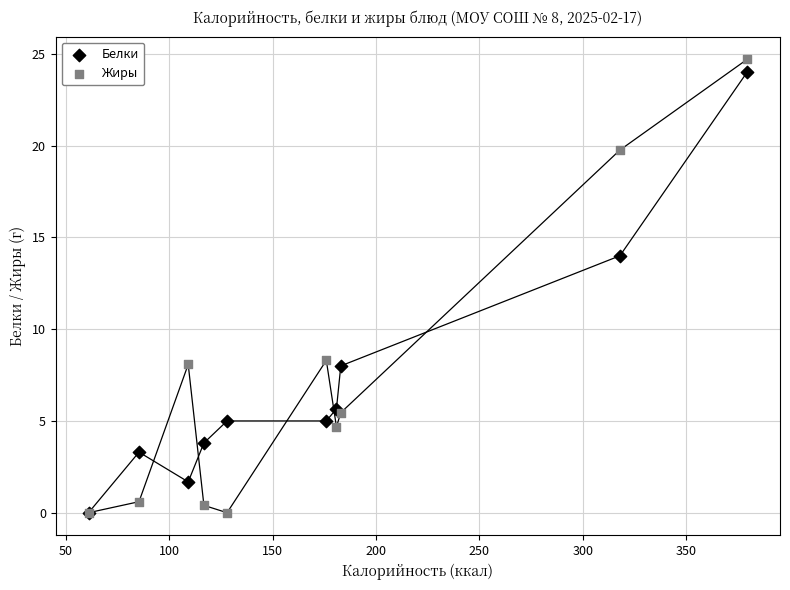

In the Жиры series, what Y value is closest to 12?

8.3